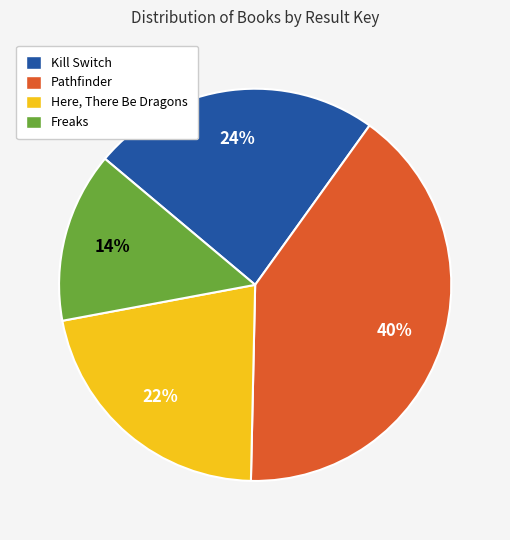

To the nearest percent, what is the combined percentage of Pathfinder and Here, There Be Dragons?

62%